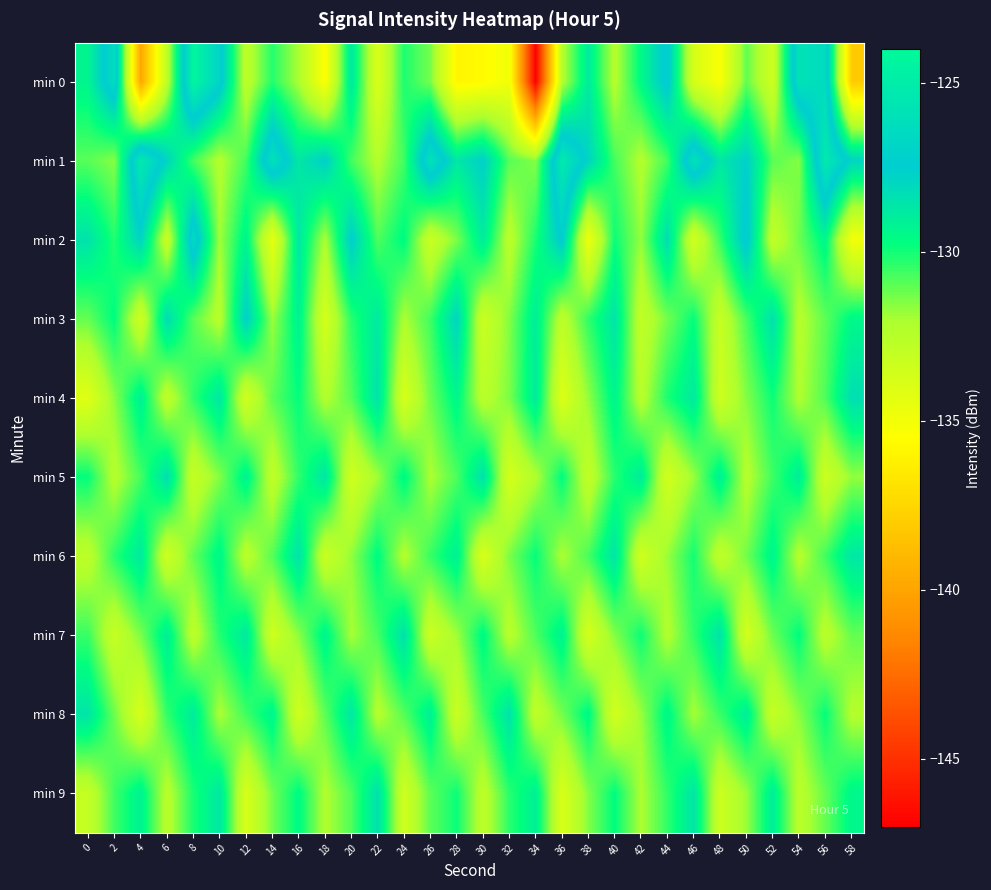

Reading left to right, what are all the values shown in this chart?

min 0: 0=-129.3	2=-126.2	4=-139.9	6=-132.7	8=-124.3	10=-126.9	12=-132.7	14=-130.2	16=-132.1	18=-135.4	20=-128.7	22=-134.0	24=-130.1	26=-131.3	28=-135.9	30=-135.7	32=-134.9	34=-147.0	36=-132.3	38=-128.9	40=-132.4	42=-129.6	44=-127.1	46=-133.8	48=-135.3	50=-131.1	52=-133.4	54=-125.8	56=-126.4	58=-138.1
min 1: 0=-130.9	2=-131.5	4=-125.2	6=-127.9	8=-130.7	10=-132.3	12=-130.6	14=-125.9	16=-128.7	18=-127.6	20=-130.7	22=-132.3	24=-130.6	26=-125.9	28=-128.7	30=-127.6	32=-130.9	34=-131.5	36=-125.2	38=-127.9	40=-130.7	42=-132.3	44=-130.6	46=-125.9	48=-128.7	50=-127.6	52=-130.9	54=-131.5	56=-125.2	58=-127.9
min 2: 0=-128.5	2=-130.2	4=-127.8	6=-133.1	8=-126.4	10=-131.9	12=-129.3	14=-134.5	16=-128.7	18=-132.1	20=-127.5	22=-130.8	24=-129.6	26=-133.2	28=-131.4	30=-128.9	32=-132.6	34=-130.1	36=-127.3	38=-134.8	40=-129.9	42=-131.7	44=-128.3	46=-133.6	48=-130.5	50=-127.1	52=-132.9	54=-131.2	56=-129.4	58=-135.0
min 3: 0=-131.1	2=-129.7	4=-133.4	6=-128.2	8=-130.9	10=-132.5	12=-127.6	14=-131.8	16=-129.2	18=-133.7	20=-130.3	22=-128.8	24=-132.1	26=-130.6	28=-127.9	30=-133.3	32=-131.5	34=-129.0	36=-132.7	38=-130.4	40=-128.6	42=-132.9	44=-131.3	46=-129.8	48=-133.1	50=-130.7	52=-128.4	54=-132.4	56=-131.0	58=-129.5
min 4: 0=-134.2	2=-131.6	4=-129.1	6=-132.8	8=-130.4	10=-128.7	12=-133.5	14=-131.0	16=-129.8	18=-132.3	20=-130.9	22=-128.5	24=-133.8	26=-131.2	28=-129.4	30=-132.6	32=-131.4	34=-128.9	36=-134.1	38=-131.7	40=-129.3	42=-132.5	44=-130.1	46=-128.8	48=-133.4	50=-131.5	52=-129.9	54=-132.2	56=-130.8	58=-128.3
min 5: 0=-129.8	2=-132.4	4=-130.7	6=-128.3	8=-133.1	10=-131.5	12=-129.2	14=-132.8	16=-130.4	18=-128.6	20=-133.5	22=-131.9	24=-129.5	26=-132.1	28=-130.8	30=-128.4	32=-133.7	34=-132.2	36=-129.7	38=-132.9	40=-130.3	42=-128.9	44=-133.6	46=-131.8	48=-129.1	50=-132.4	52=-130.6	54=-129.0	56=-133.3	58=-131.7
min 6: 0=-132.7	2=-130.3	4=-128.8	6=-133.4	8=-131.1	10=-129.4	12=-132.6	14=-130.9	16=-128.5	18=-133.2	20=-131.7	22=-129.6	24=-132.3	26=-130.5	28=-129.1	30=-133.9	32=-131.4	34=-129.8	36=-132.1	38=-130.7	40=-128.6	42=-133.5	44=-131.8	46=-130.0	48=-132.8	50=-131.3	52=-129.3	54=-132.4	56=-130.6	58=-128.7
min 7: 0=-130.5	2=-133.1	4=-131.4	6=-129.0	8=-132.7	10=-130.2	12=-128.8	14=-133.4	16=-131.6	18=-129.3	20=-132.0	22=-130.7	24=-128.4	26=-133.3	28=-131.9	30=-129.5	32=-132.5	34=-130.8	36=-129.2	38=-133.7	40=-131.5	42=-129.9	44=-132.3	46=-130.4	48=-128.5	50=-133.6	52=-131.2	54=-129.7	56=-132.6	58=-131.1
min 8: 0=-128.6	2=-131.2	4=-133.8	6=-130.4	8=-128.9	10=-132.1	12=-130.6	14=-129.3	16=-133.5	18=-131.0	20=-128.7	22=-132.4	24=-130.9	26=-129.1	28=-133.2	30=-130.7	32=-128.5	34=-132.8	36=-131.3	38=-129.5	40=-133.6	42=-131.8	44=-129.4	46=-132.0	48=-130.5	50=-129.0	52=-133.1	54=-131.6	56=-129.8	58=-132.3
min 9: 0=-133.0	2=-130.6	4=-129.2	6=-132.5	8=-130.1	10=-128.7	12=-133.8	14=-131.3	16=-129.6	18=-132.2	20=-130.8	22=-128.4	24=-133.4	26=-131.0	28=-129.9	30=-132.7	32=-130.3	34=-129.1	36=-133.9	38=-131.5	40=-129.7	42=-132.1	44=-130.4	46=-128.6	48=-133.3	50=-131.8	52=-129.0	54=-132.6	56=-131.1	58=-129.4